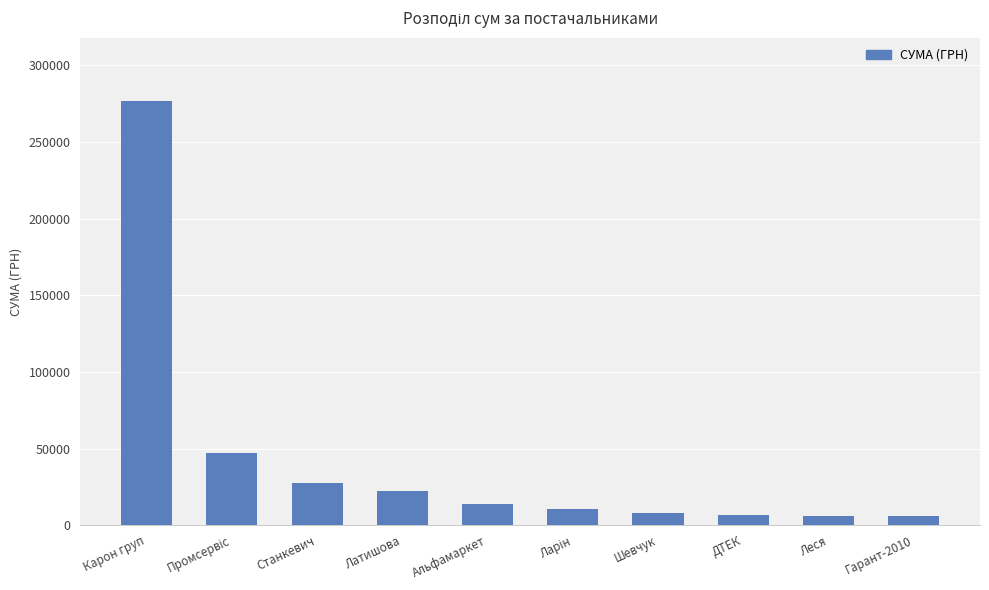

Is it true that the value at Карон груп is 276654.8?

True